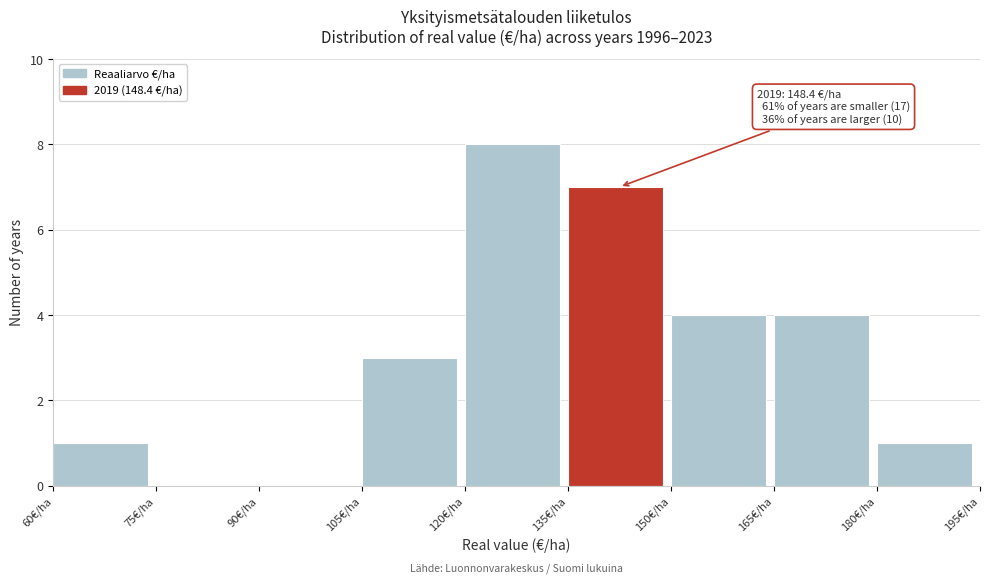

Which range on the x-axis has the tallest bar?

120 to 135